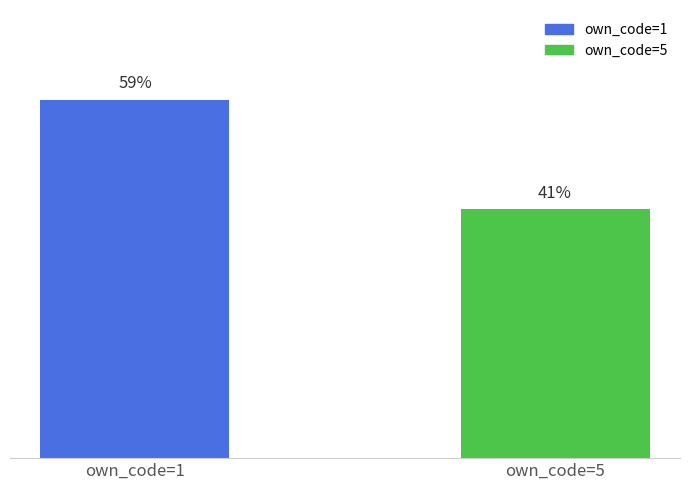

Does the chart contain any negative values?

No